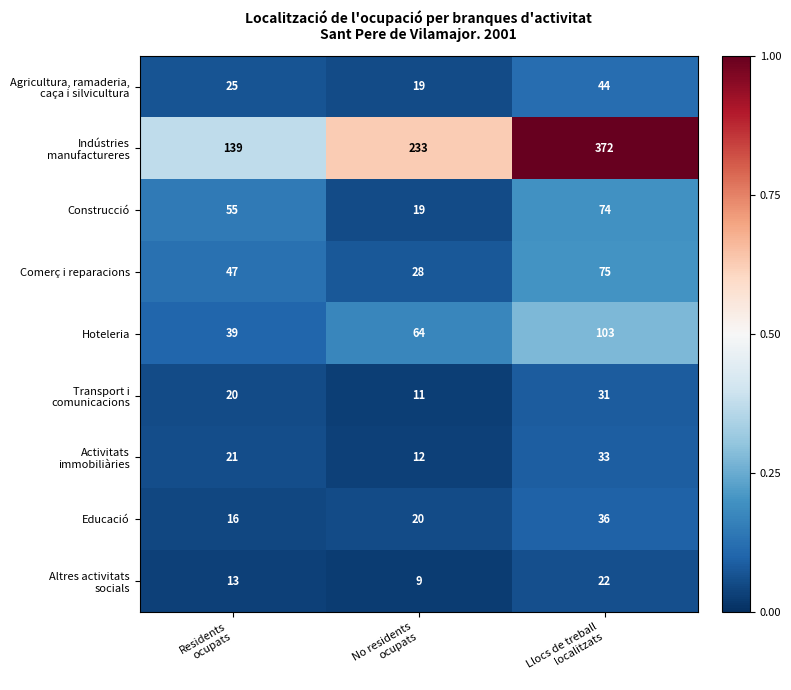

How many Educació values are between 16 and 36?

3